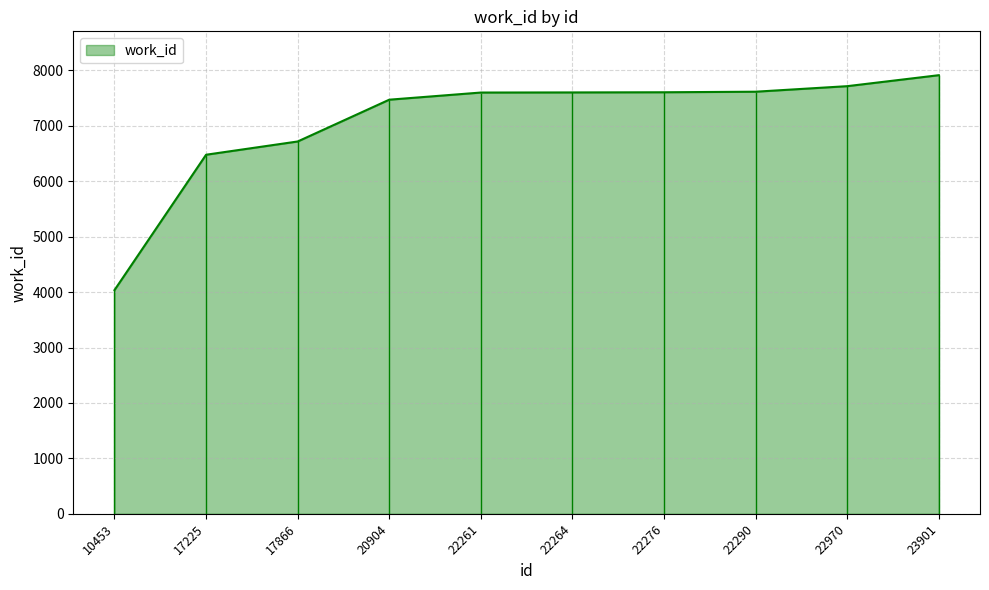

True or false: the data shows 7715 at 22970.

True